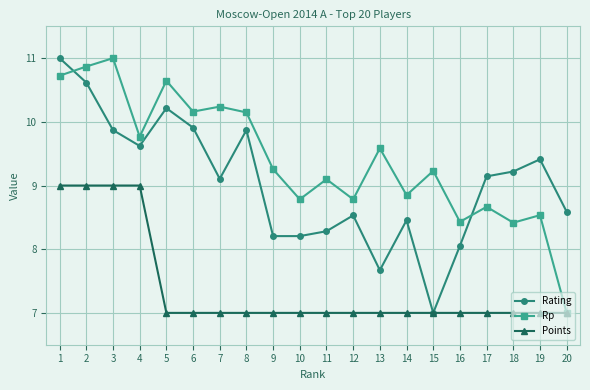

List the series in order of their overall mean, lowest first.

Points, Rating, Rp